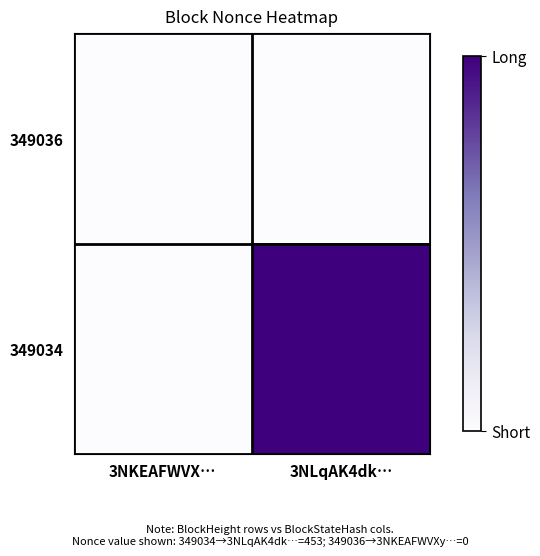

What is the total value across all series at 3NLqAK4dk…?

453